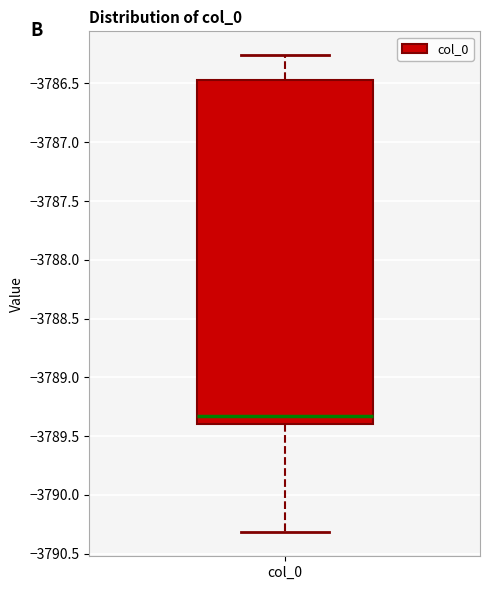

Transcribe this box plot: give where the median line is, the range the box spans, and where the two whiskers end, as read against the y-axis. The values are not printed on the chart, so give them approximately, as read against the axis.

median -3789.35, box -3789.40 to -3786.45, whiskers -3790.30 to -3786.25